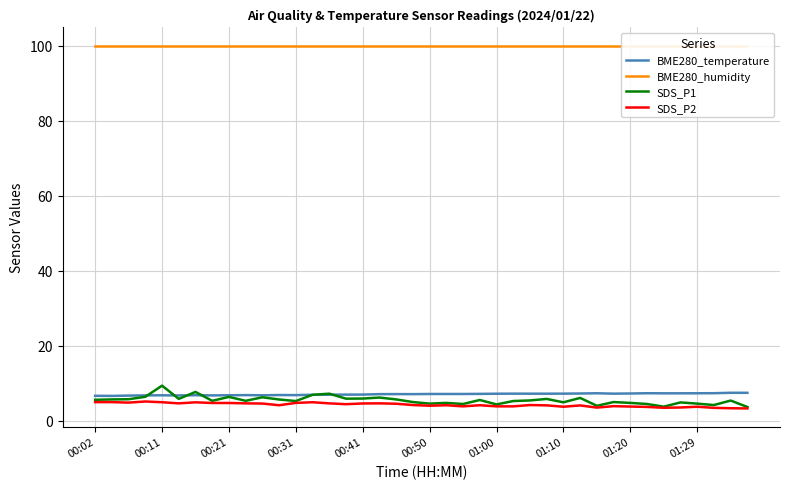

How many data points does each series have?

40